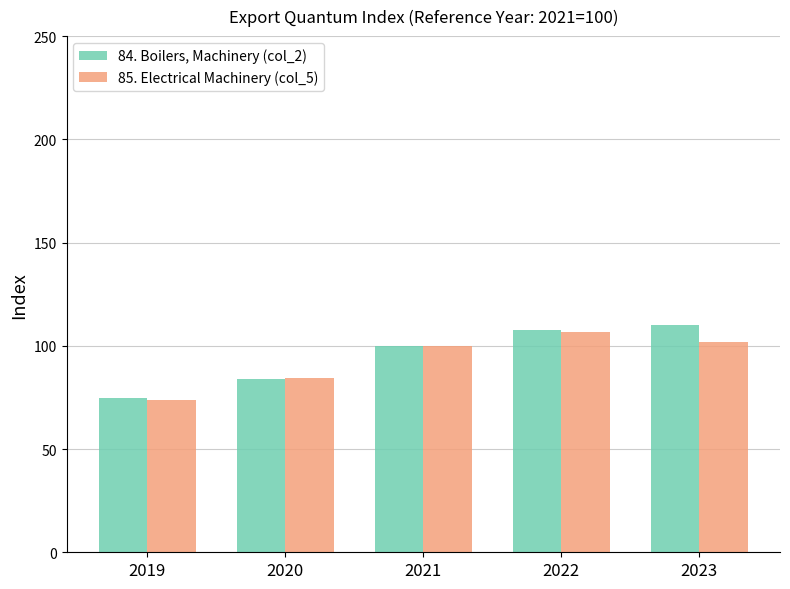

What is the difference between the highest and lowest values at 2023?

8.5